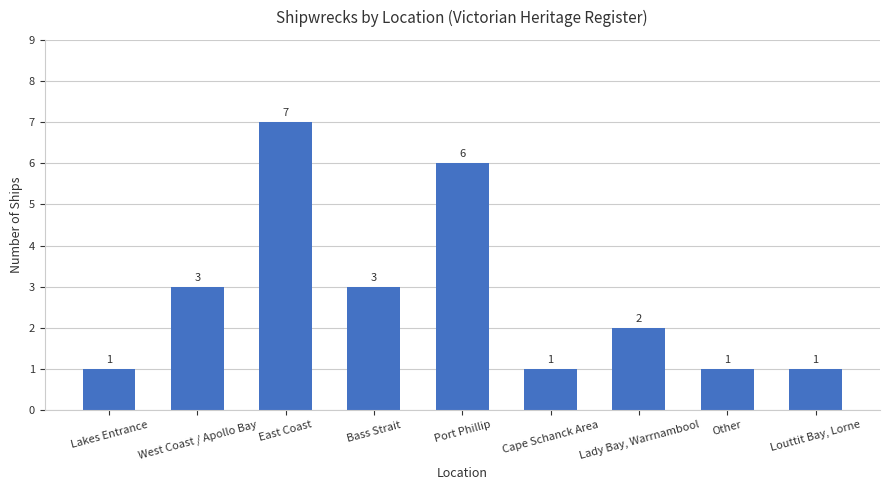

What position from the right is Lady Bay, Warrnambool?

3